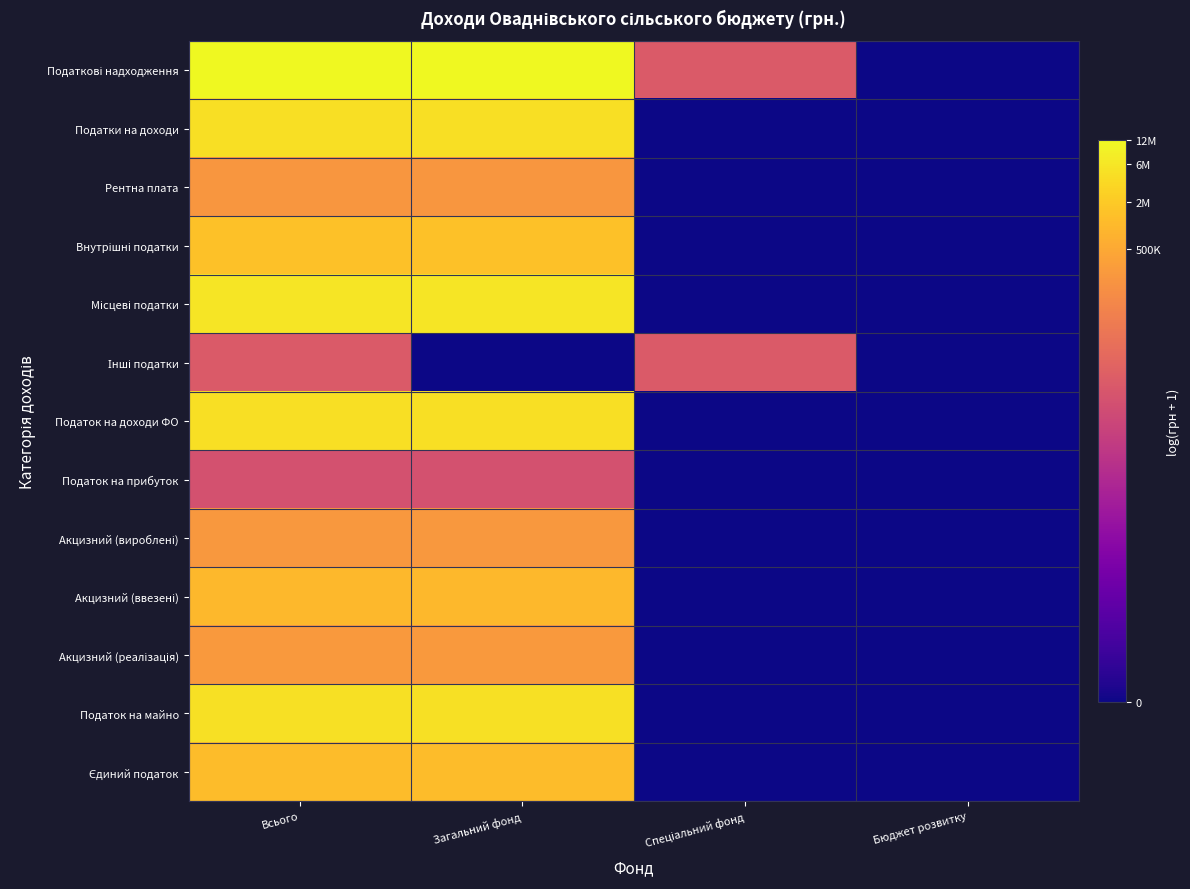

At how many categories does at least one series exceed 0?

3